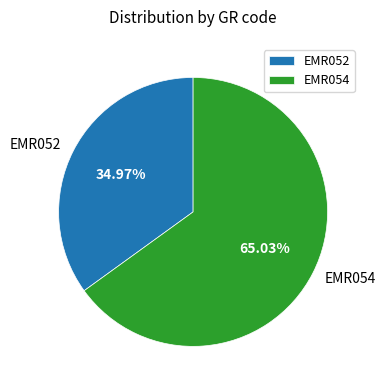

Count the number of slices in the pie.

2